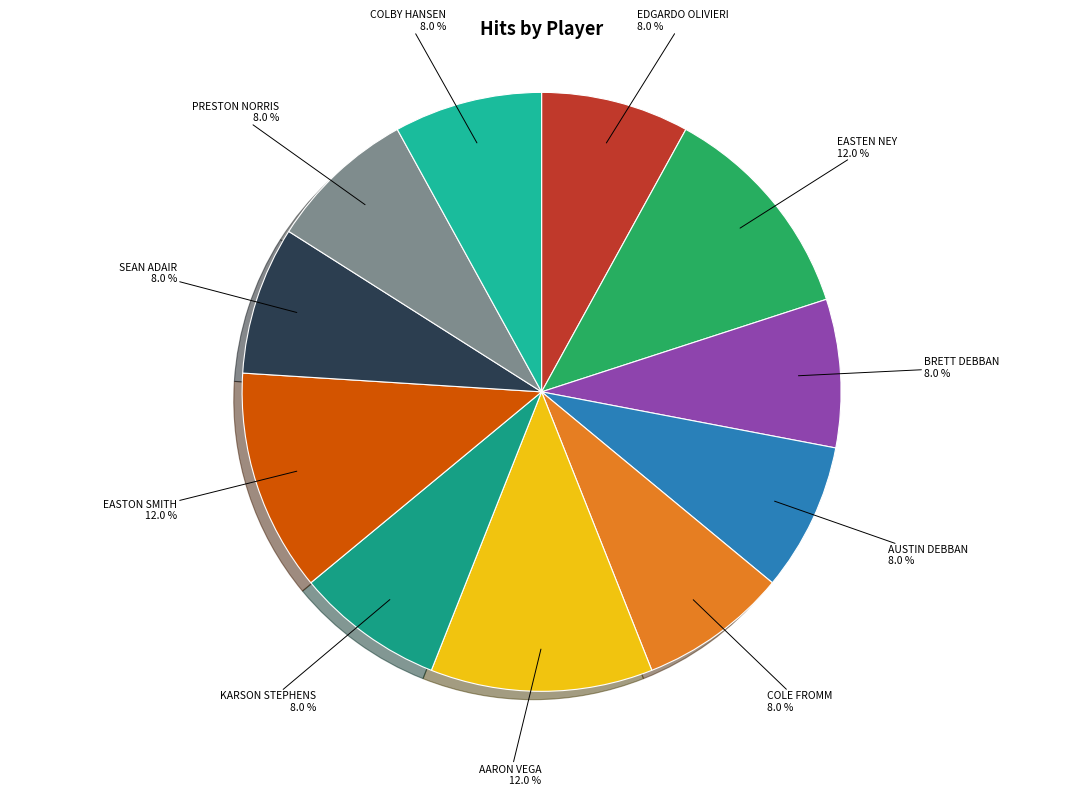

To the nearest percent, what percentage of the pie is BRETT DEBBAN?

8%